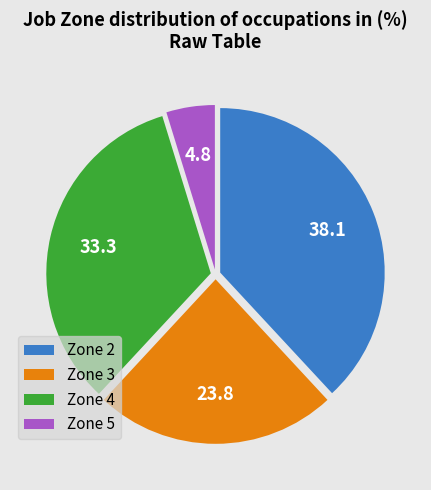

The Zone 4 slice represents 23% of the pie. True or false?

False